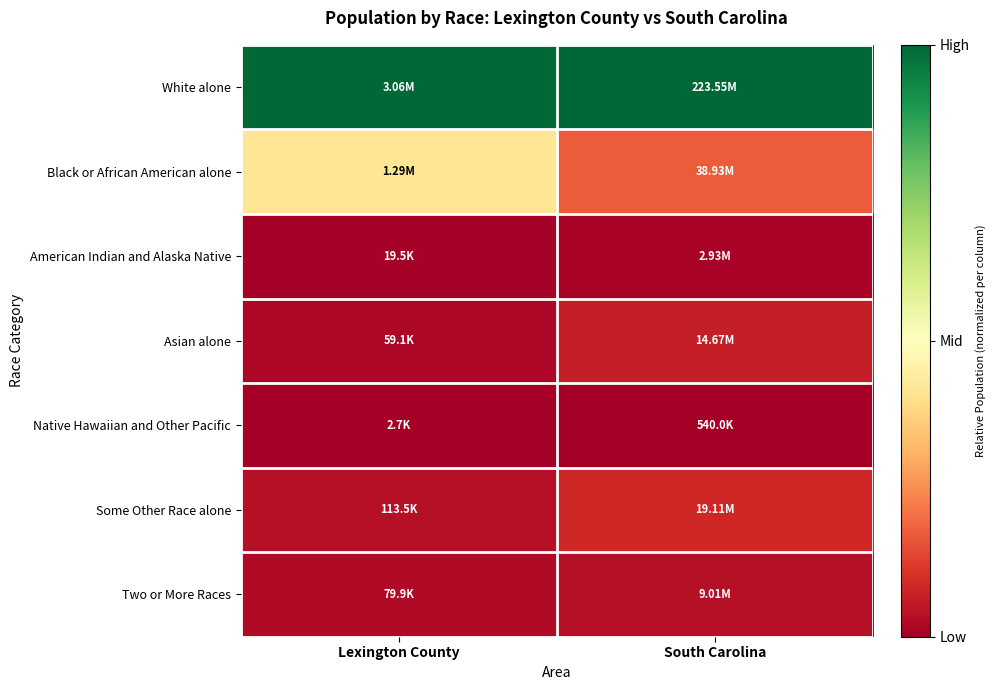

Reading right to left, list all the values displayed in this chart.

White alone: South Carolina=1.0	Lexington County=1.0
Black or African American alone: South Carolina=0.2	Lexington County=0.4
American Indian and Alaska Native: South Carolina=0.0	Lexington County=0.0
Asian alone: South Carolina=0.1	Lexington County=0.0
Native Hawaiian and Other Pacific: South Carolina=0.0	Lexington County=0.0
Some Other Race alone: South Carolina=0.1	Lexington County=0.0
Two or More Races: South Carolina=0.0	Lexington County=0.0